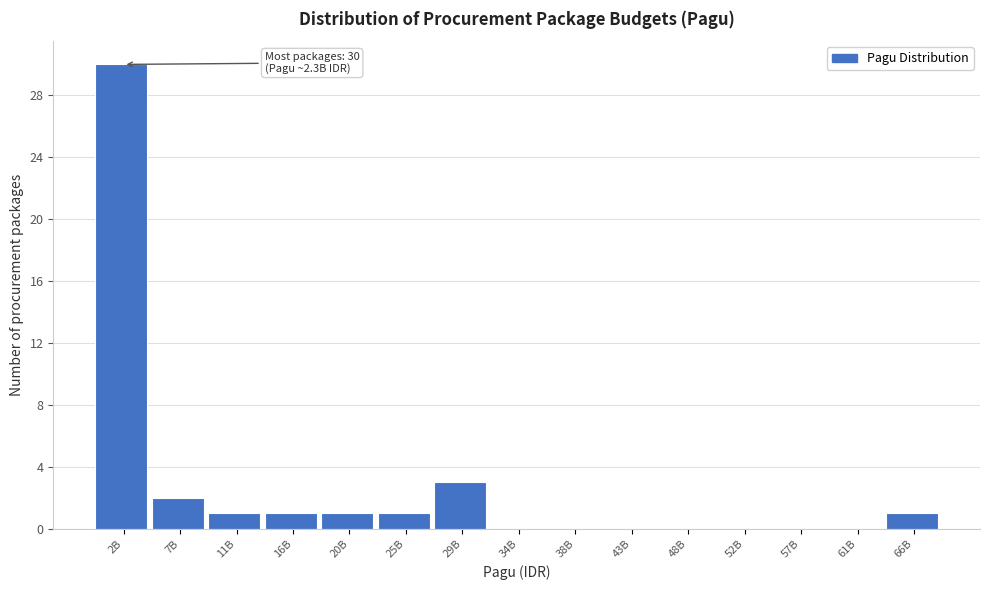

Reading left to right, what are all the values shown in this chart?

2B=30	7B=2	11B=1	16B=1	20B=1	25B=1	29B=3	34B=0	38B=0	43B=0	48B=0	52B=0	57B=0	61B=0	66B=1